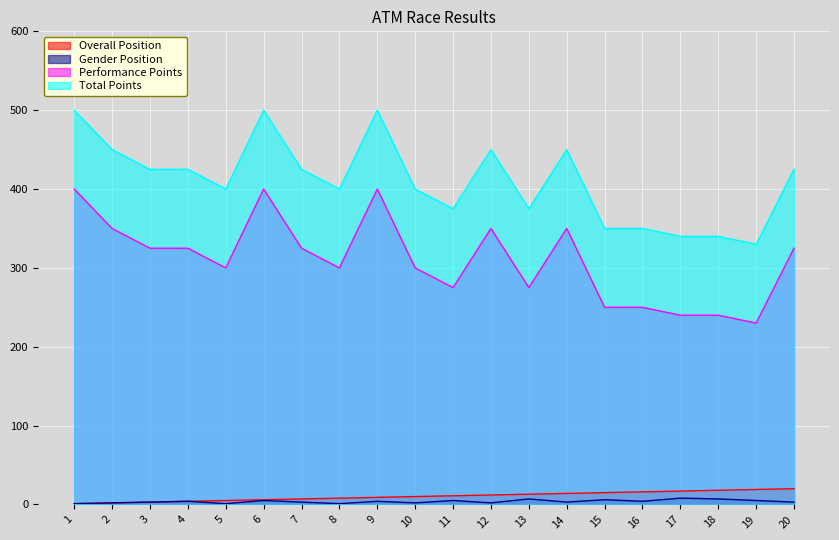

At which category does Total Points reach its first local peak?

6